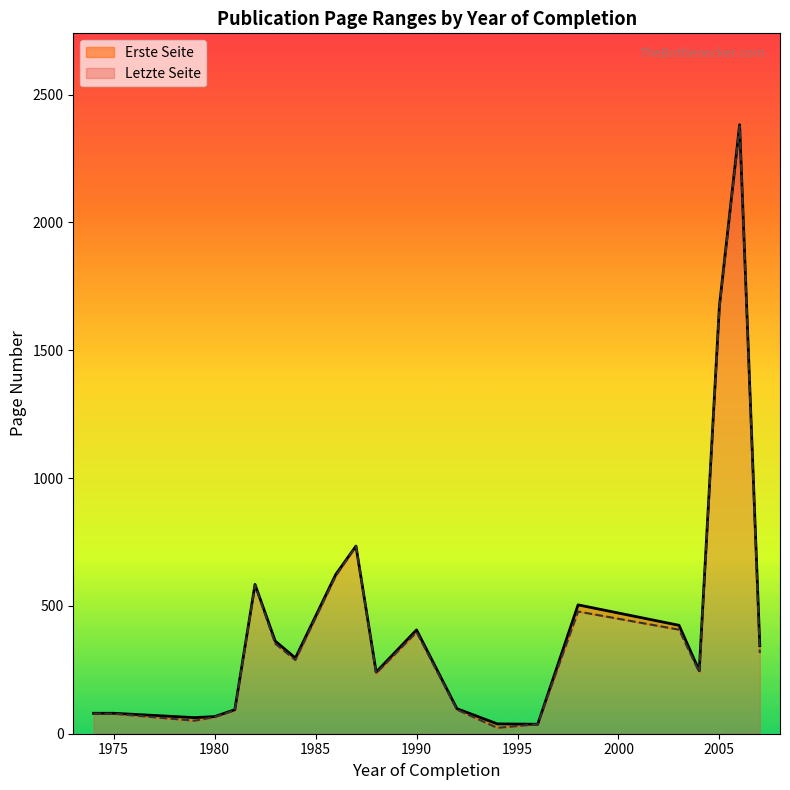

What is the highest value of the Erste Seite series?

2376